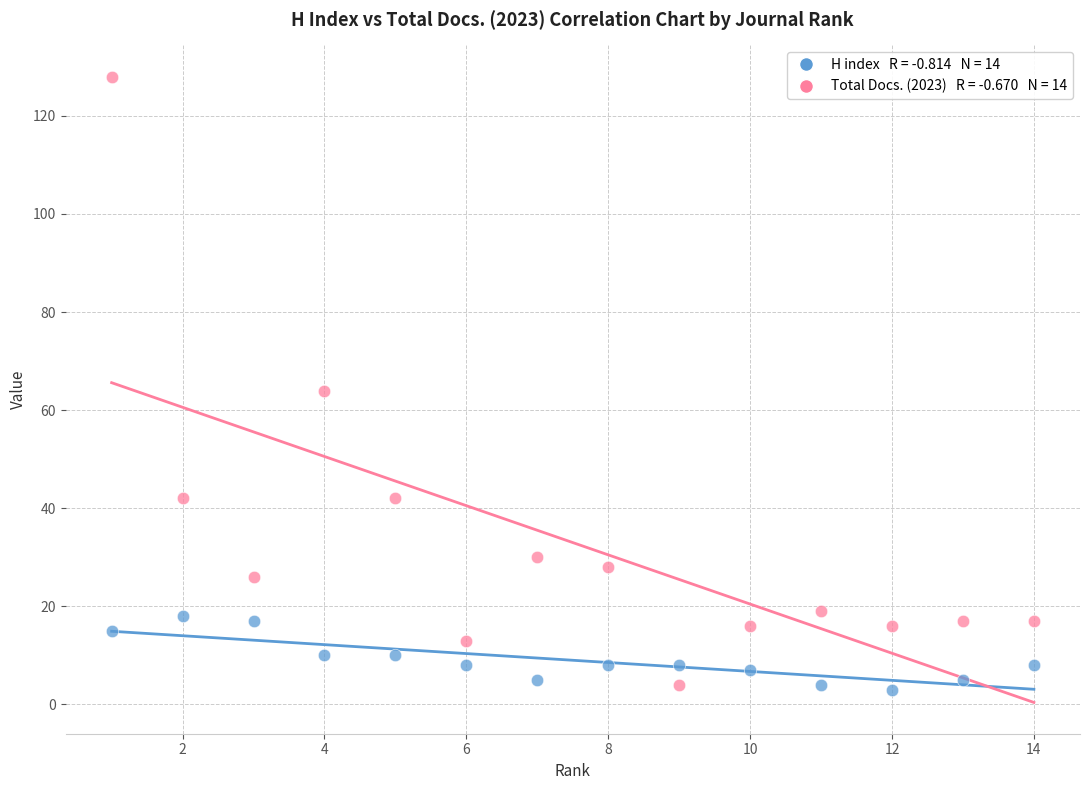

Across all data points, what is the range of Y values (max minus min)?

125